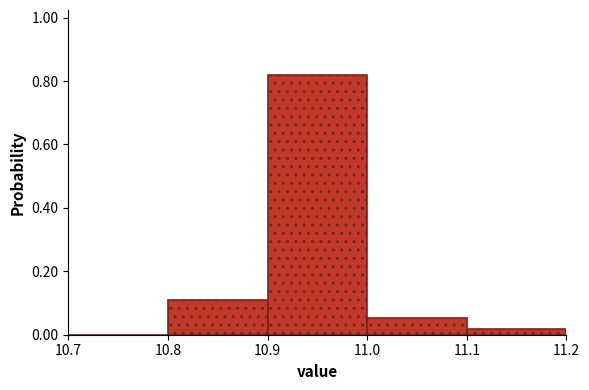

Which range on the x-axis has the tallest bar?

10.9 to 11.0